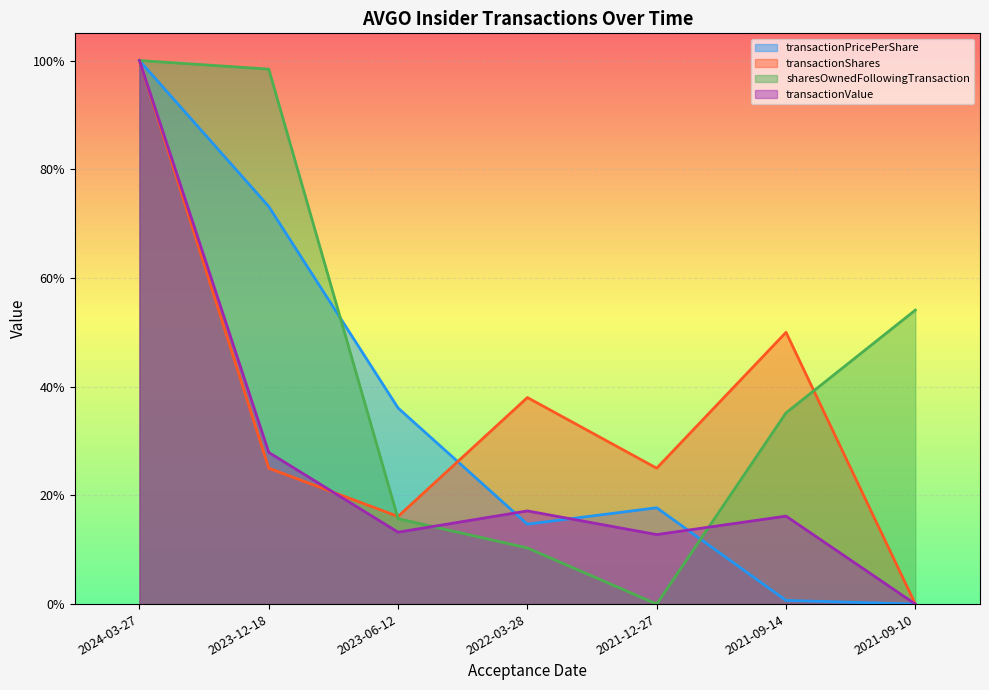

How many interior local peaks does the transactionShares series have?

2